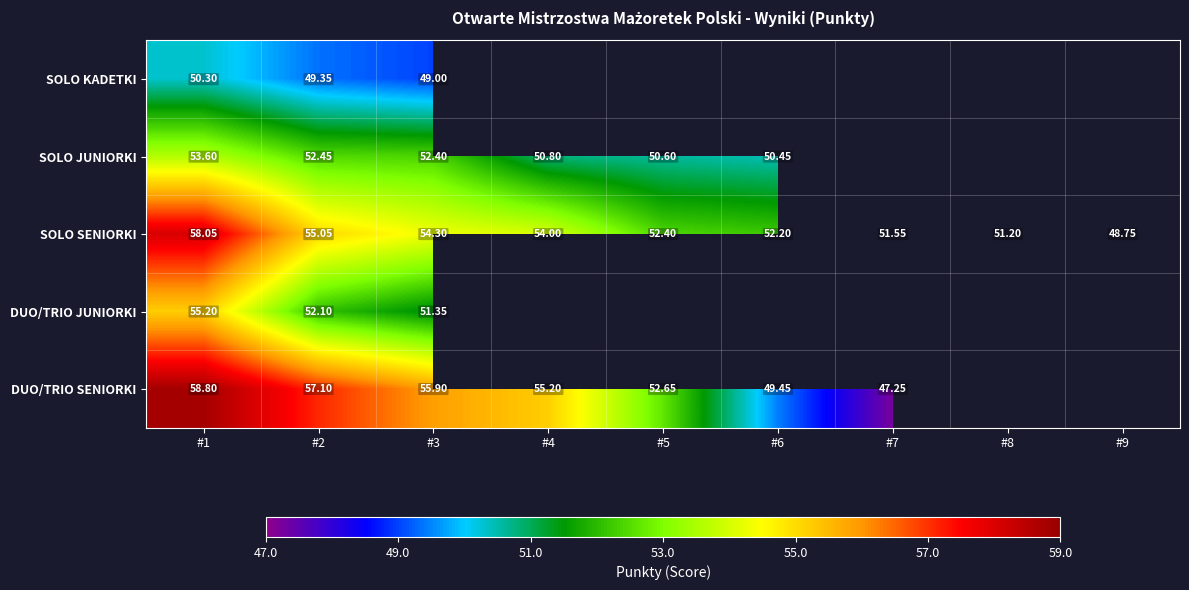

Which label corresponds to the smallest value in the chart?

#7